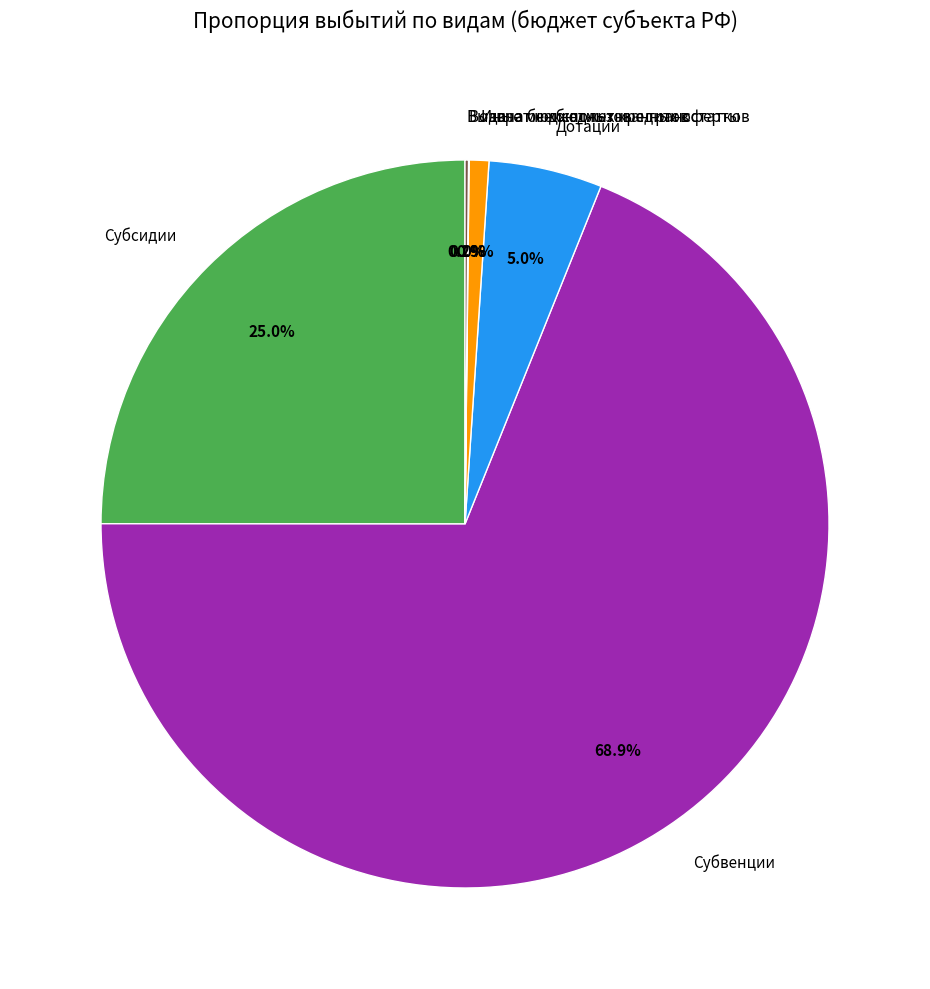

What is the ratio of the value at Субсидии to the value at Иные межбюджетные трансферты?

28.6